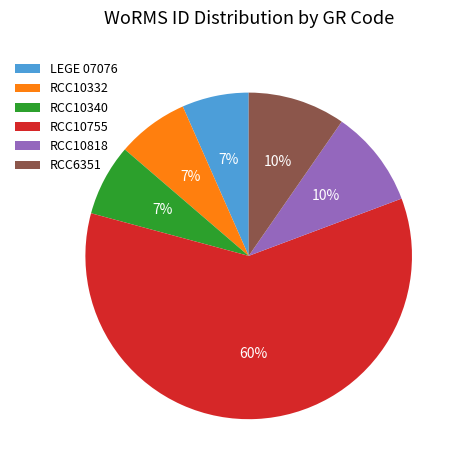

Combined, do RCC6351 and RCC10332 account for over 50%?

No